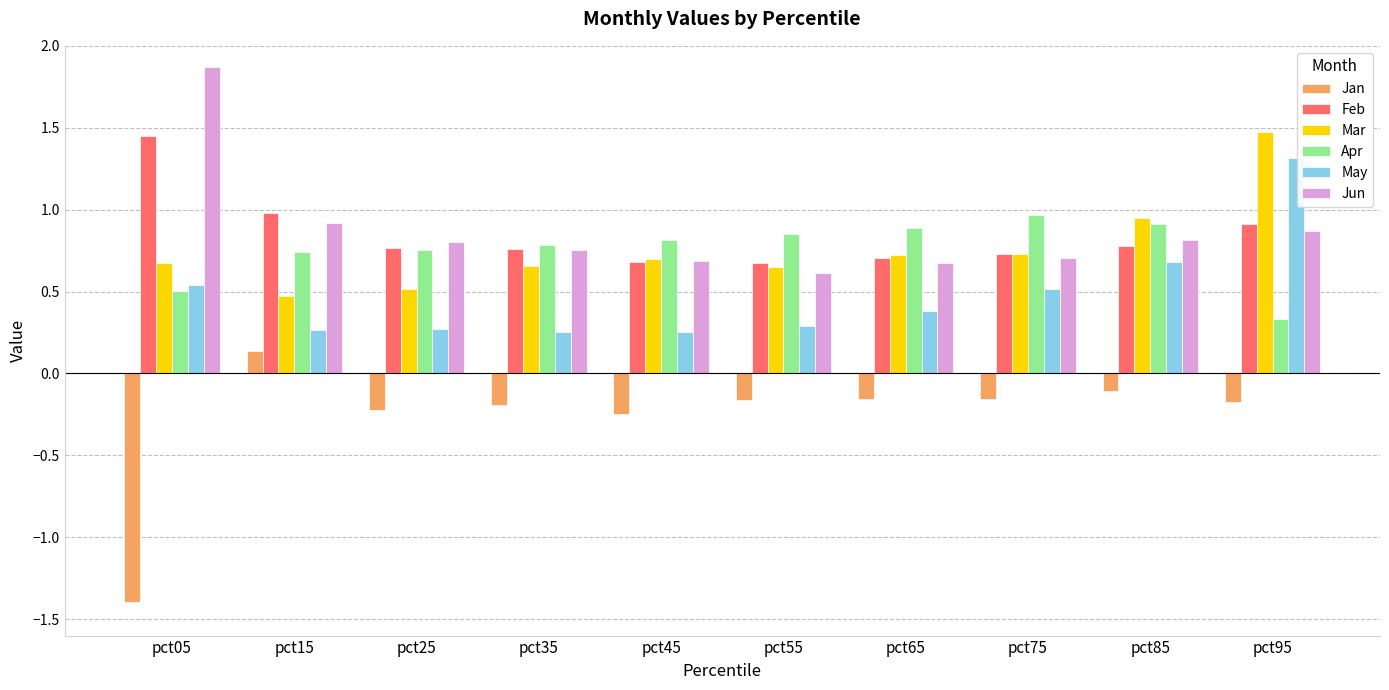

What are all the series names shown in the legend?

Jan, Feb, Mar, Apr, May, Jun